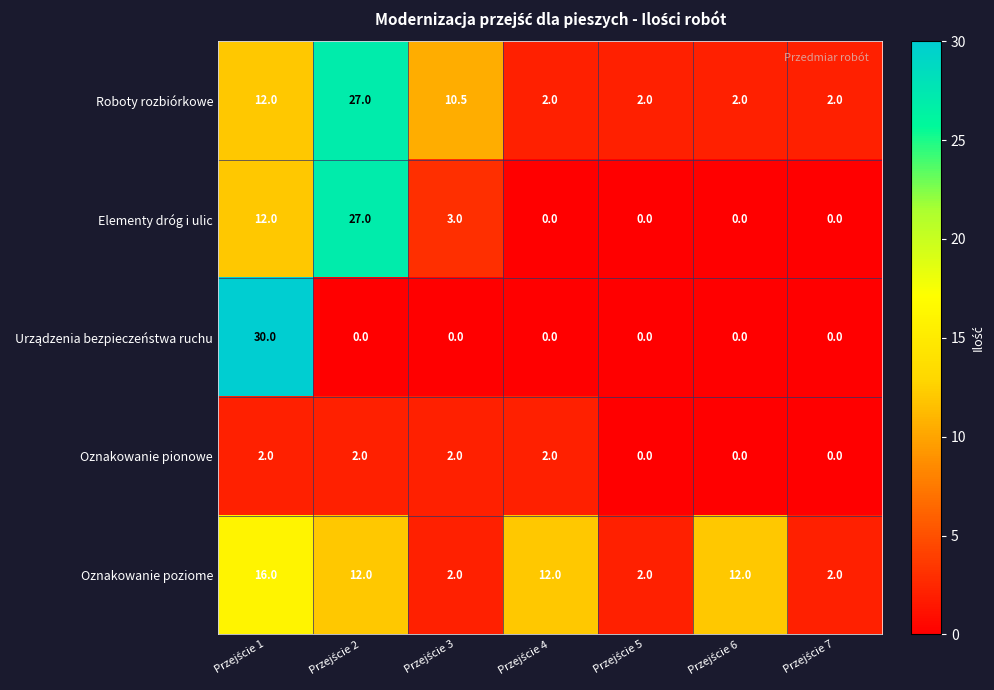

What is the maximum value for Elementy dróg i ulic?

27.0